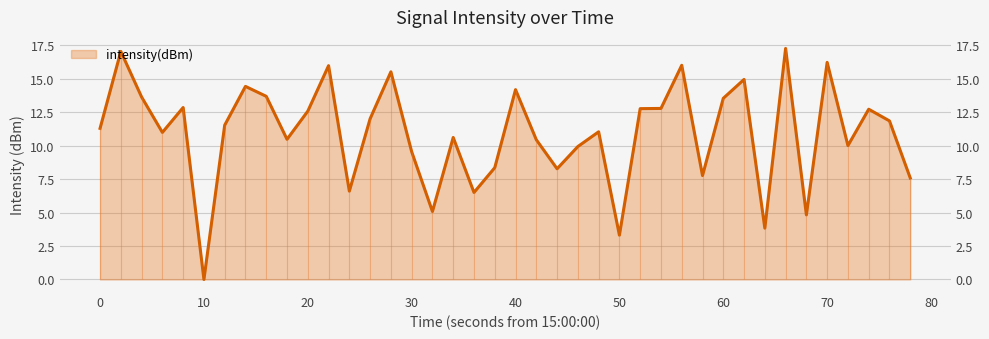

Reading right to left, list all the values displayed in this chart.

7.6	11.9	12.7	10.0	16.2	4.8	17.3	3.8	15.0	13.5	7.8	16.0	12.8	12.8	3.3	11.0	9.9	8.3	10.4	14.2	8.4	6.5	10.6	5.1	9.6	15.5	12.0	6.6	16.0	12.6	10.5	13.7	14.4	11.5	0.0	12.9	11.0	13.6	17.1	11.3